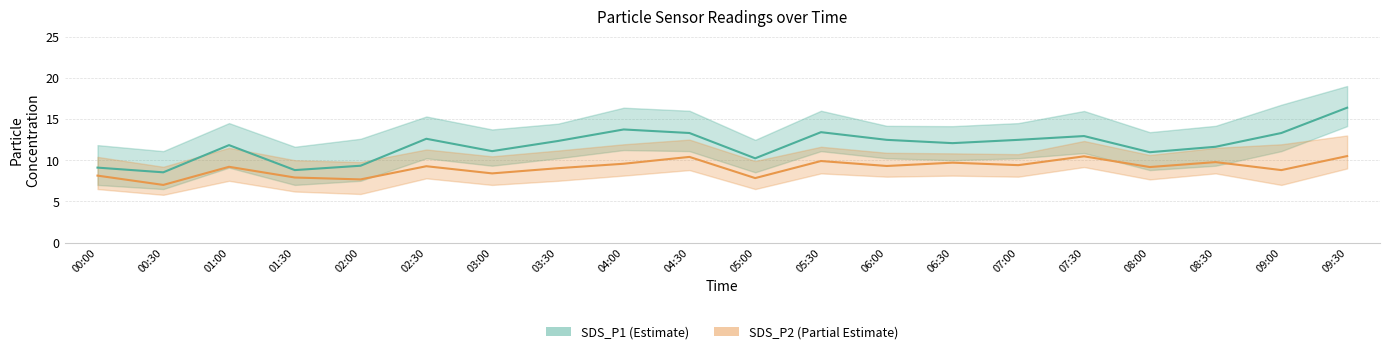

List the series in order of their peak value, highest first.

SDS_P1, SDS_P2